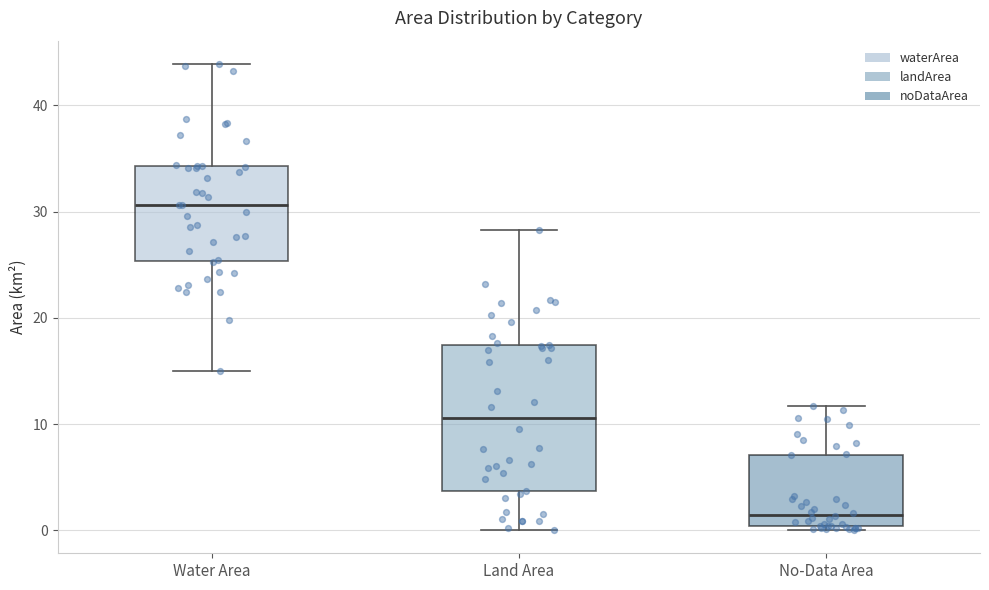

Comparing the boxes themselves (not the whiskers), which one is the tallest?

Land Area